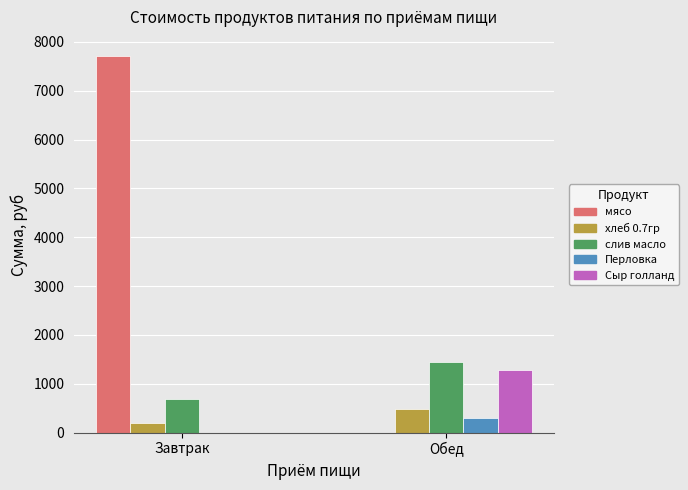

Which series has the largest range (max minus min)?

мясо